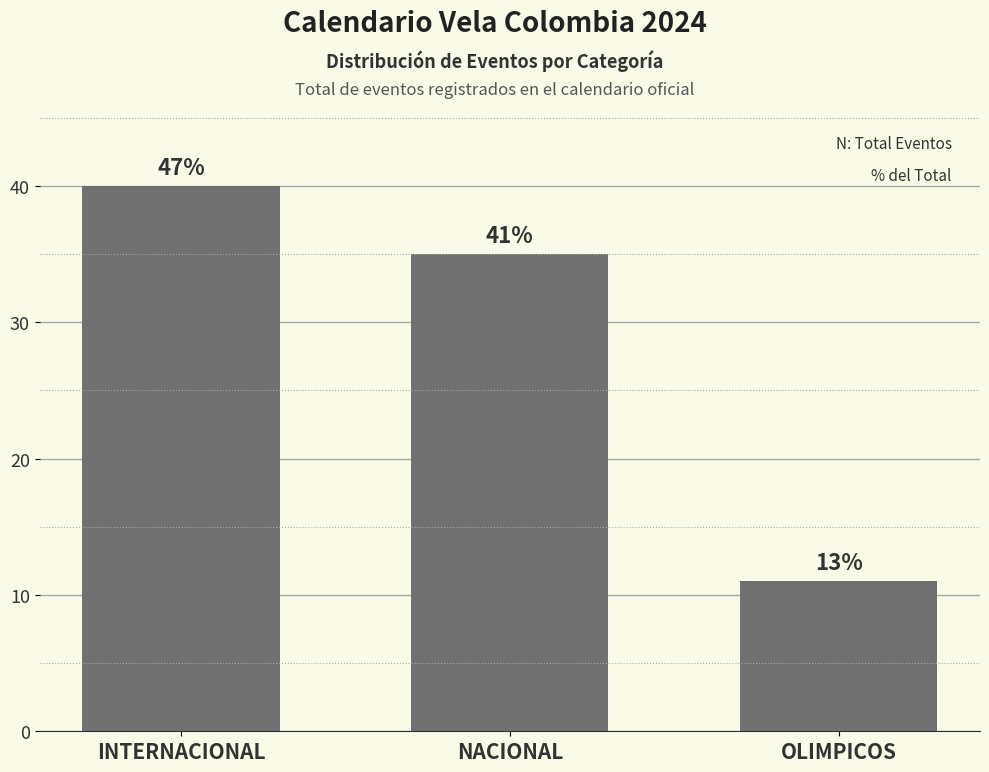

Does the chart contain any negative values?

No